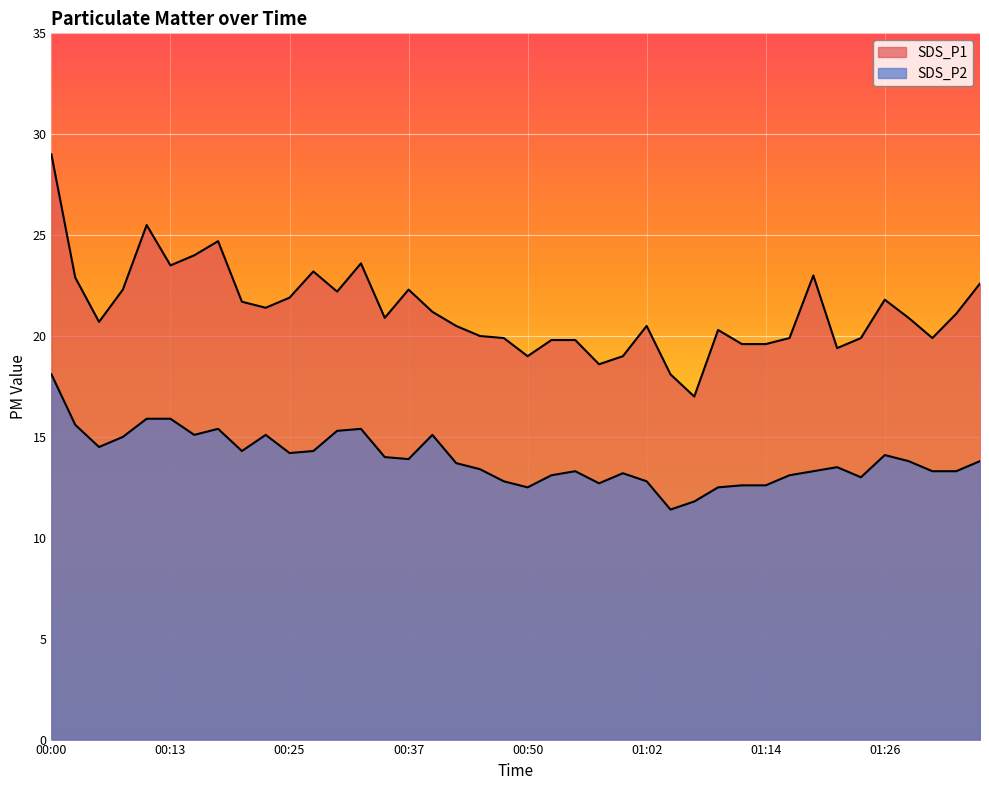

Which series has the largest total across all categories?

SDS_P1